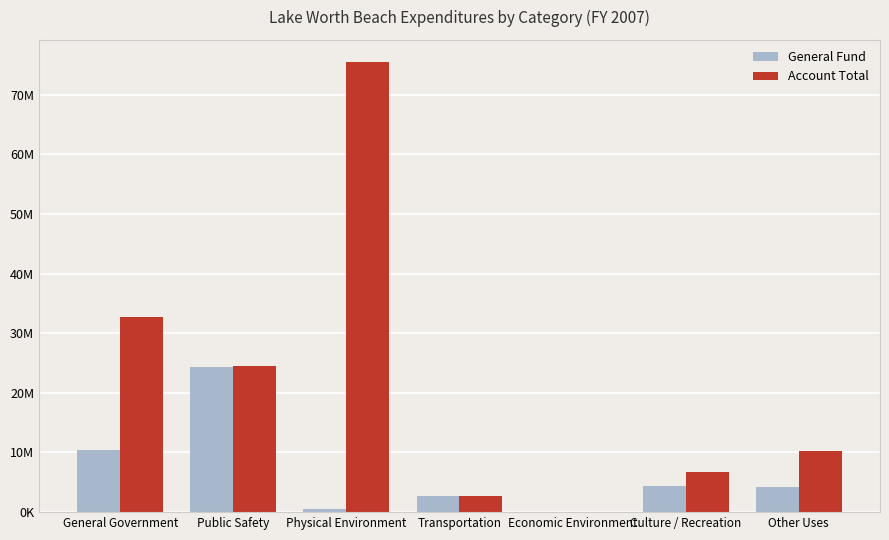

List the labels in order of General Fund value, largest first.

Public Safety, General Government, Culture / Recreation, Other Uses, Transportation, Physical Environment, Economic Environment